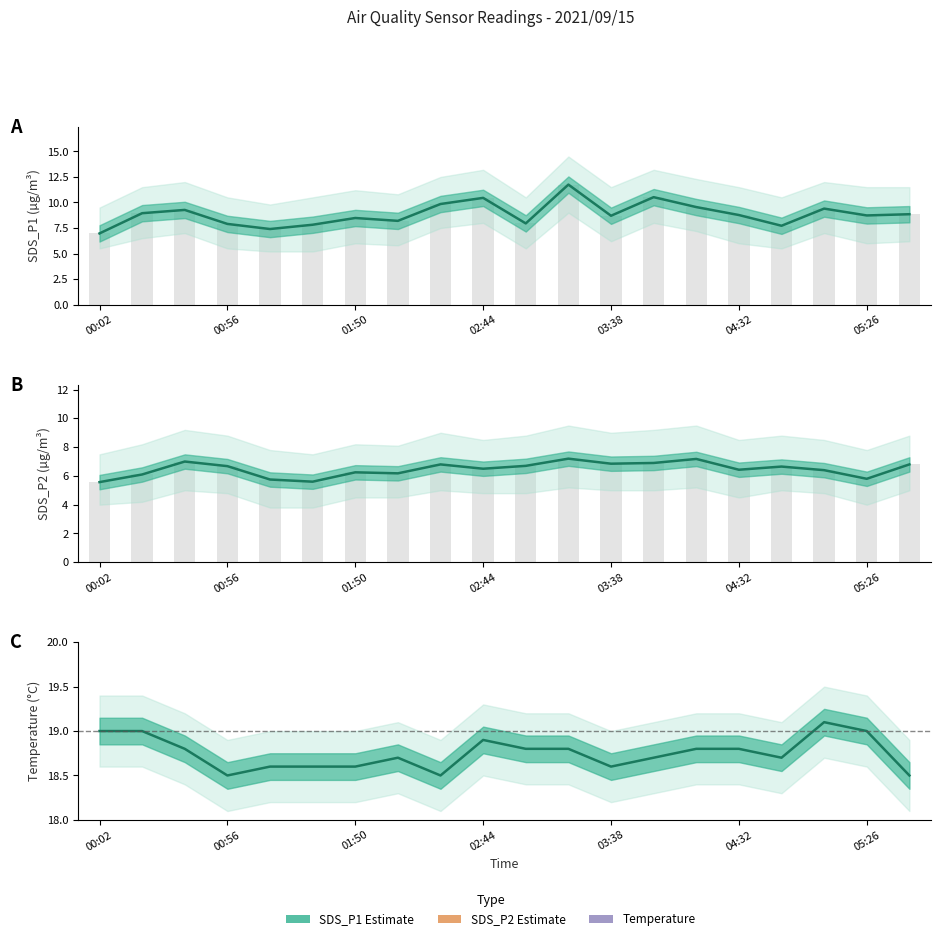

How many data points in SDS_P2 are less than 6?

4